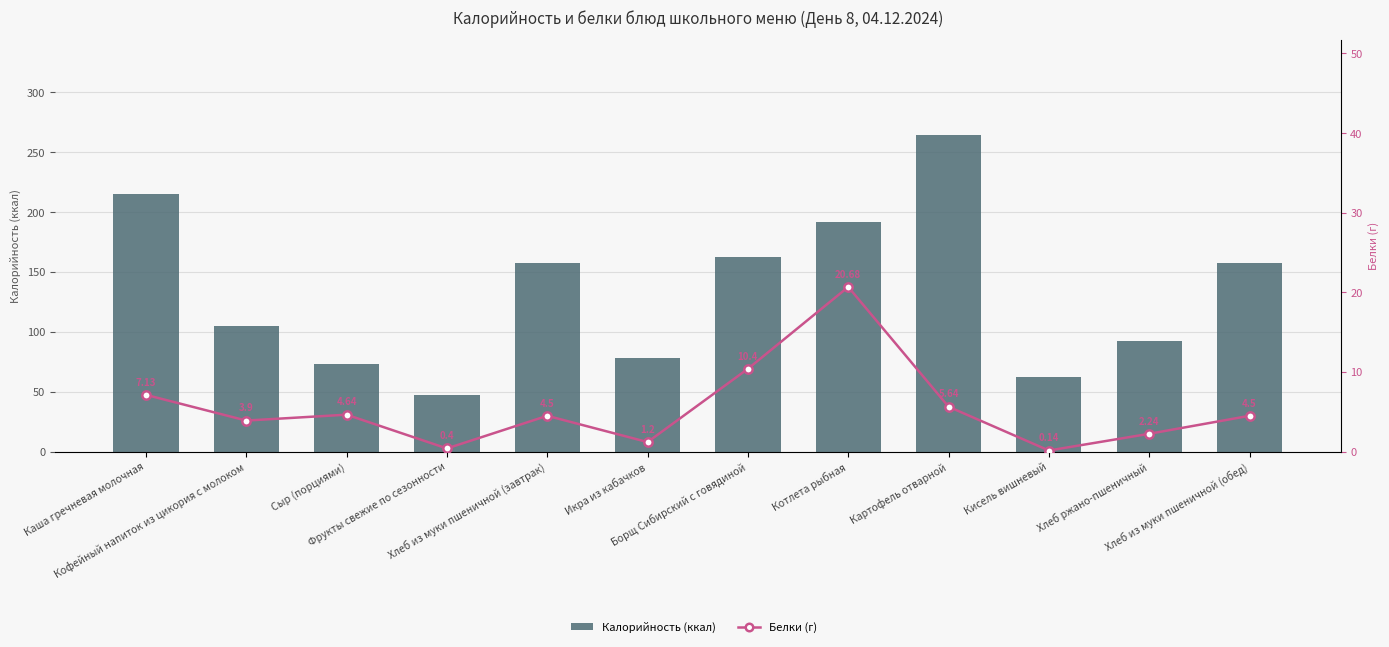

Reading left to right, transcribe all the data shown in this chart.

Калорийность (ккал): 215.5	104.5	72.8	47.0	157.2	78.0	162.2	191.5	264.5	62.1	92.8	157.2
Белки (г): 7.1	3.9	4.6	0.4	4.5	1.2	10.4	20.7	5.6	0.1	2.2	4.5